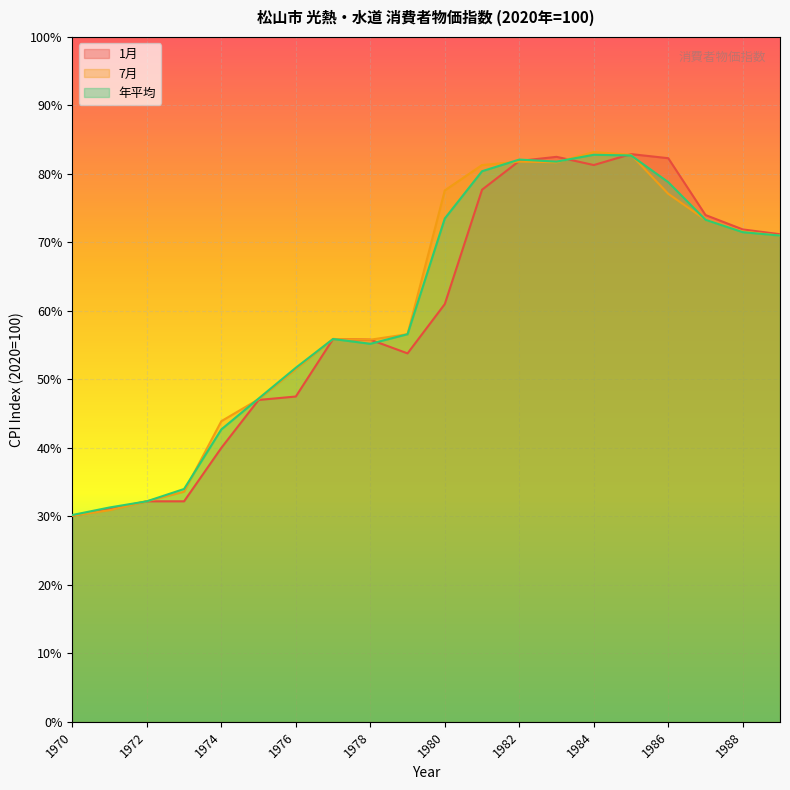

What is the greatest value displayed?

83.2